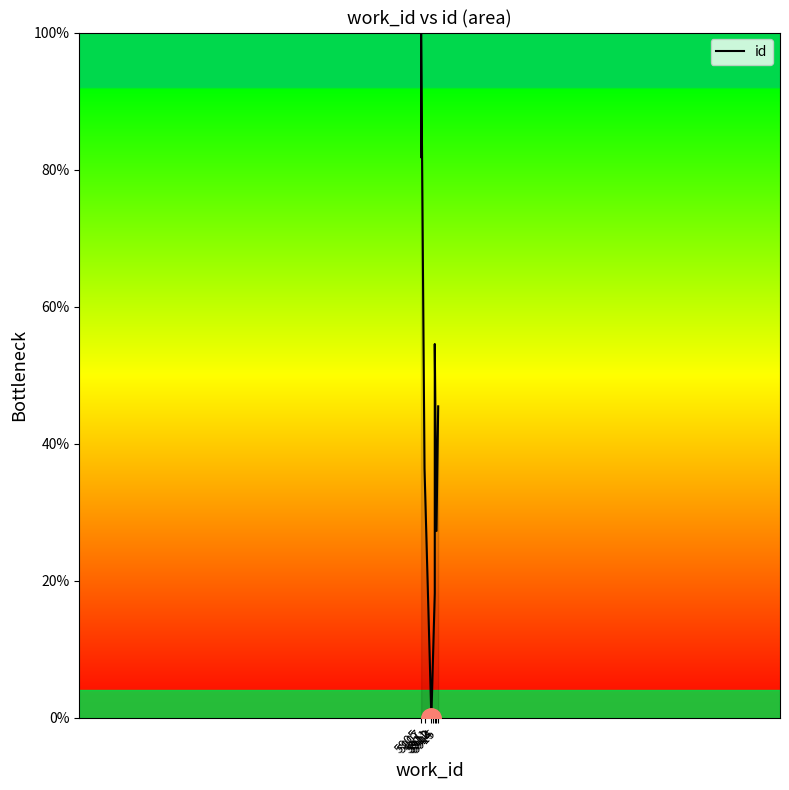

Reading left to right, list all the values displayed in this chart.

81.8	90.9	100.0	36.4	0.0	9.1	18.2	54.5	27.3	45.5